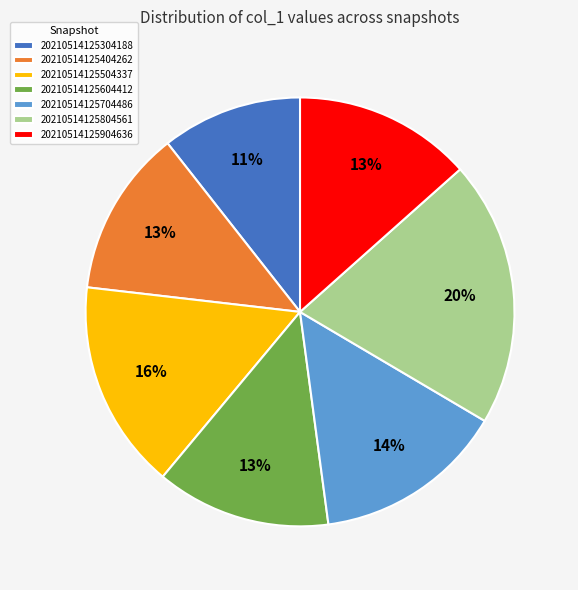

What is the largest slice in the pie chart?

20210514125804561